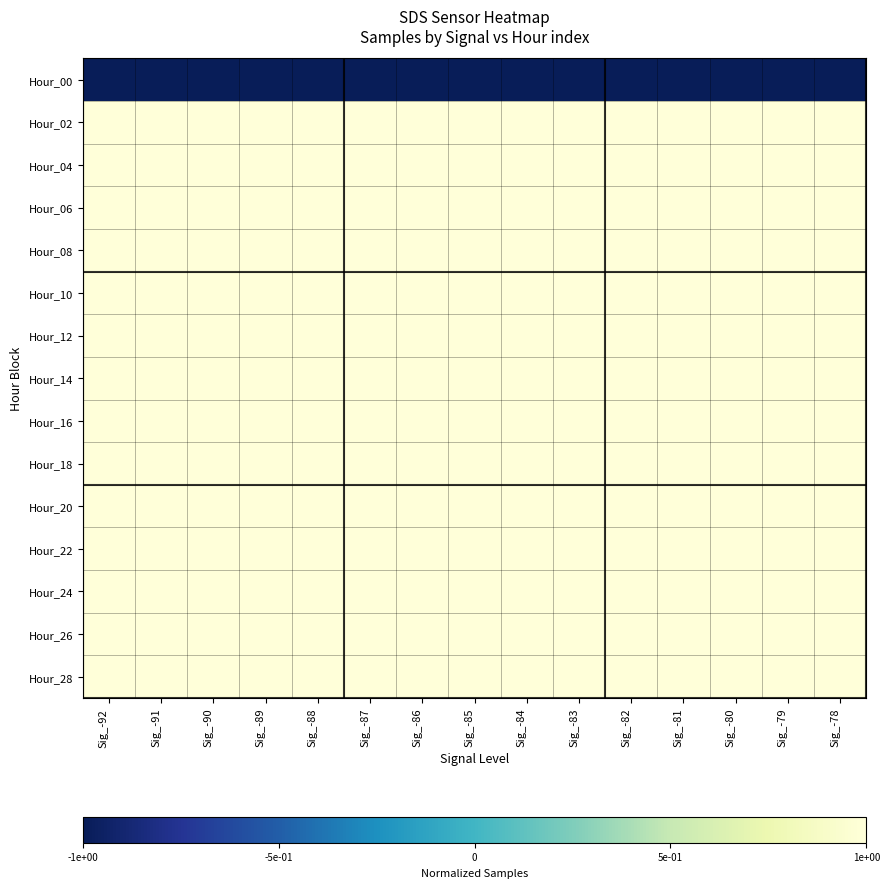

At how many categories does at least one series exceed 0?

15